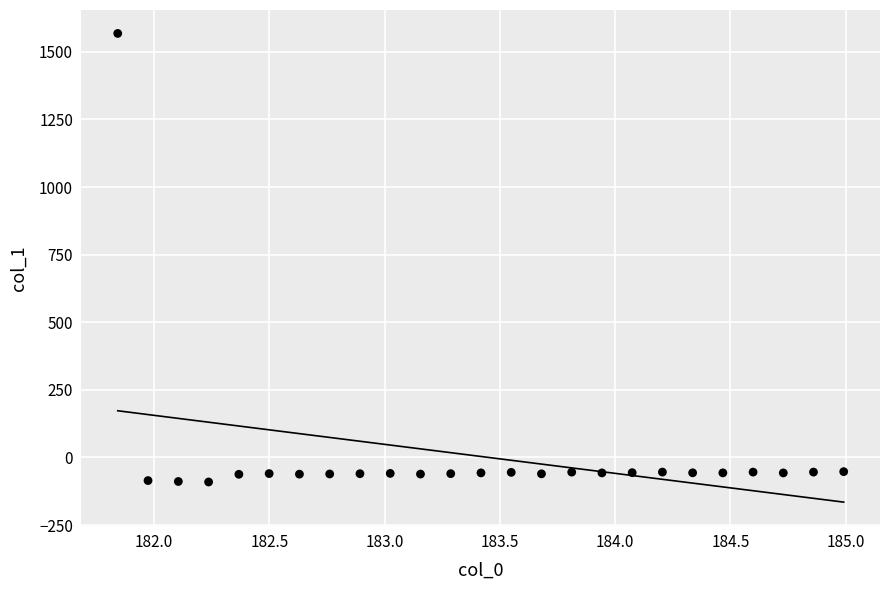

What is the range of Y values (max minus min)?

1659.0